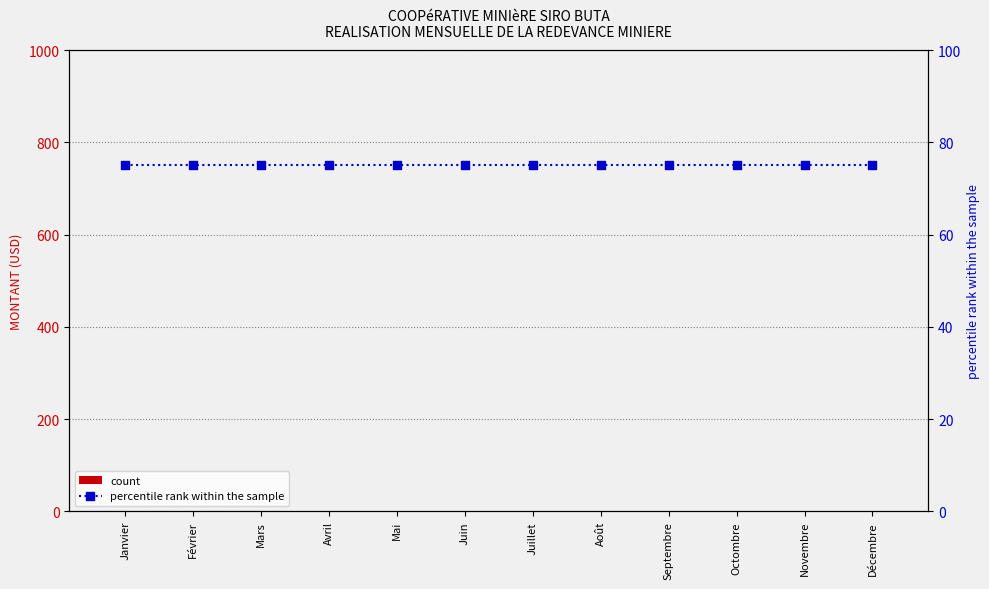

Which series reaches the maximum Y coordinate?

percentile rank within the sample